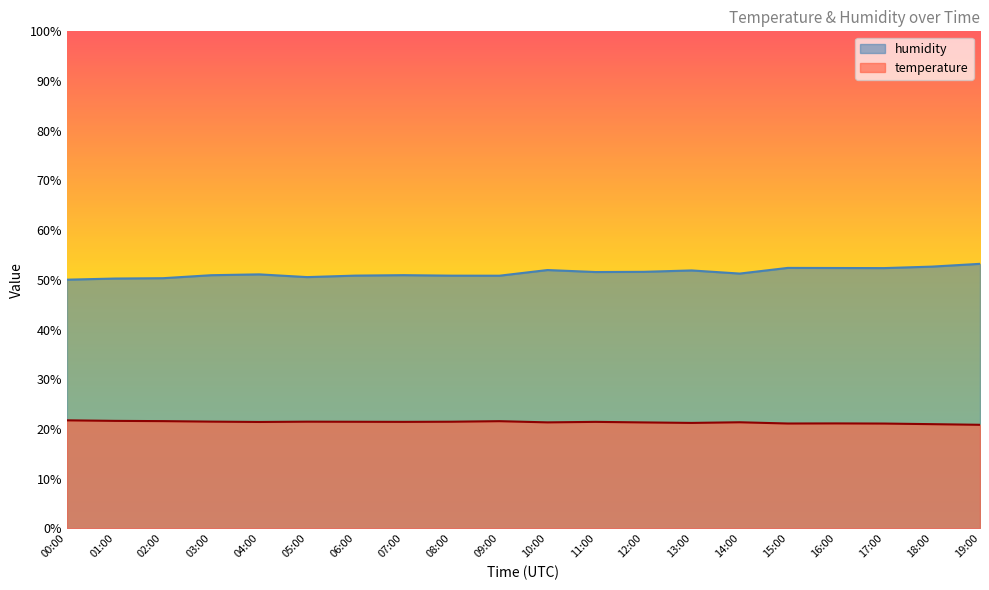

Which series changed the most between 00:00 and 04:00?

humidity